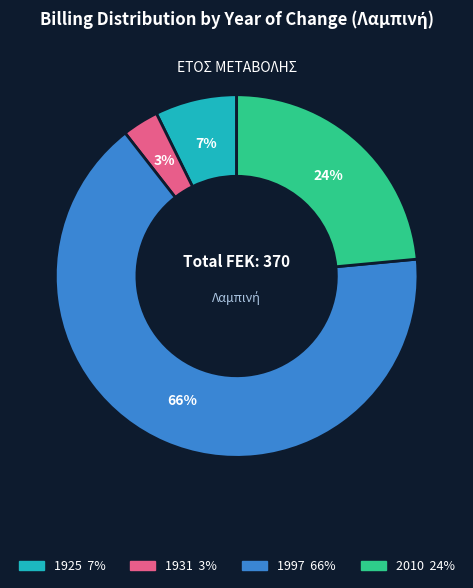

Rank the categories by value from lowest to highest.

1931, 1925, 2010, 1997